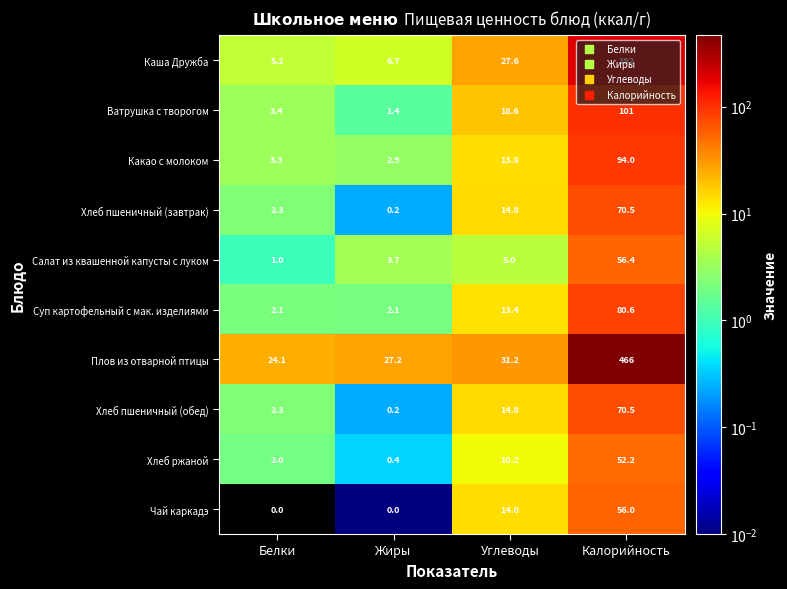

True or false: Хлеб пшеничный (обед) has a value of 124.5 at Калорийность.

False